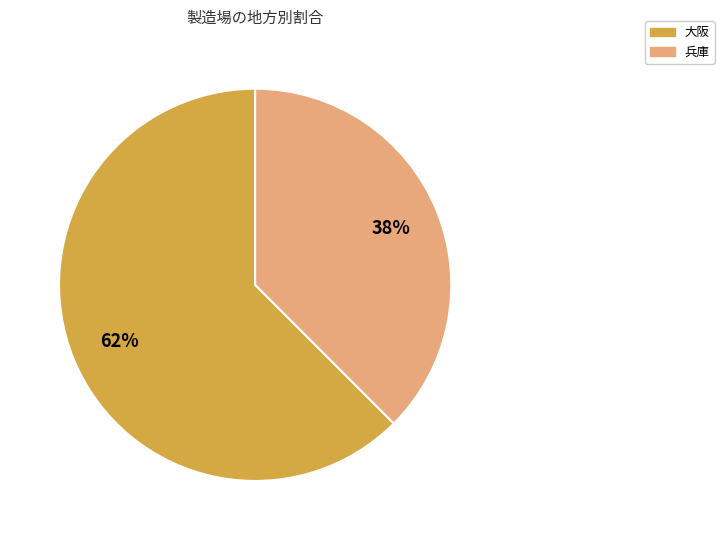

Is there a majority slice in this chart?

Yes